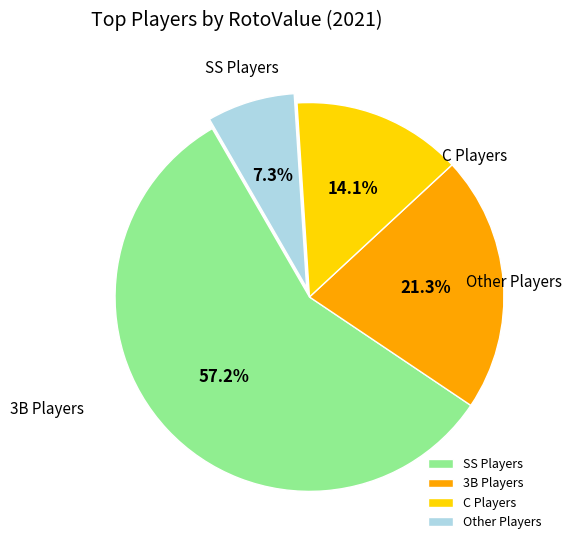

To the nearest percent, what is the average slice percentage?

25%